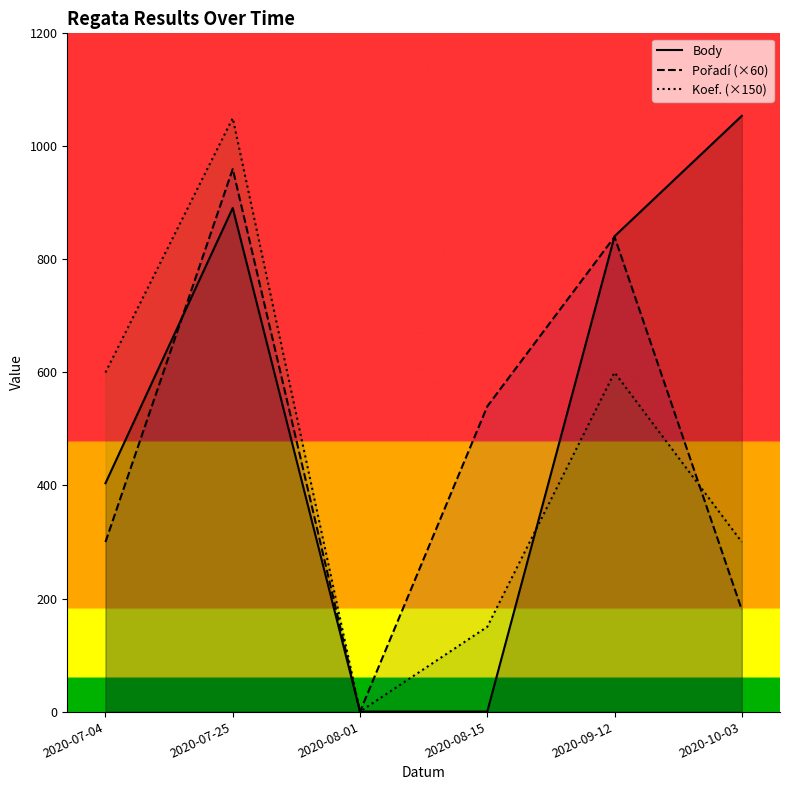

Which series has the widest spread of values?

Body